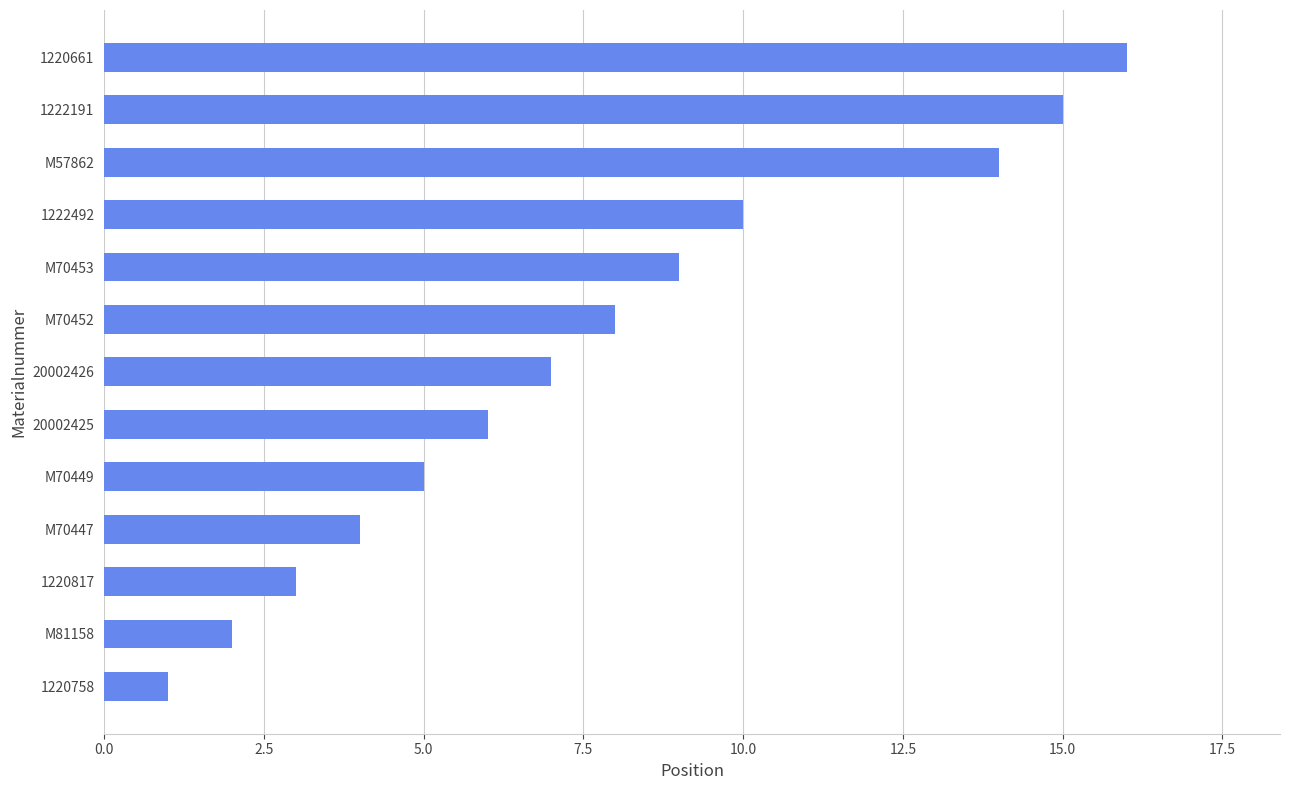

What is the average value?

8